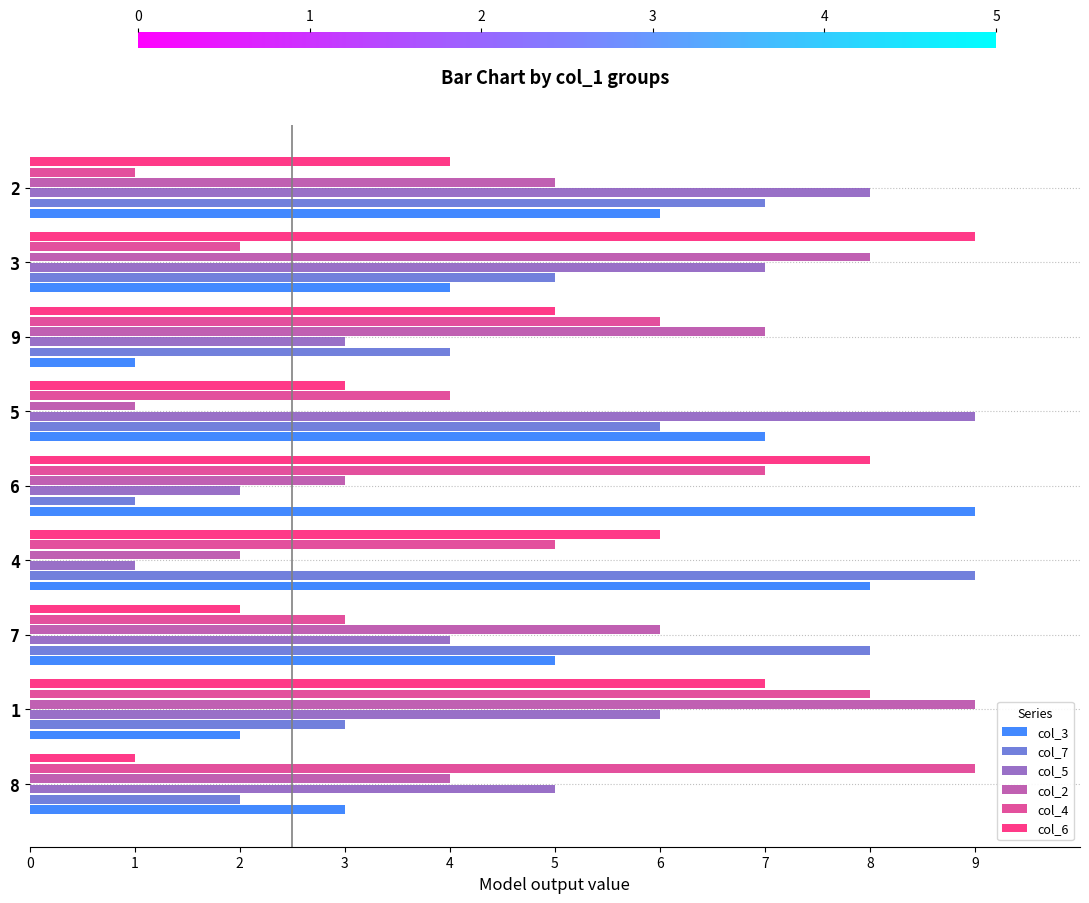

Is the value of col_6 at 7 greater than the value of col_2 at 2?

No